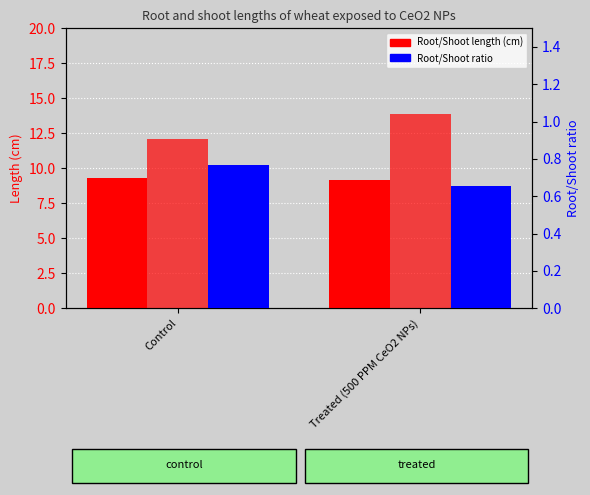

List the series in order of their overall mean, highest first.

Shoot length (cm), Root length (cm), Root/Shoot ratio